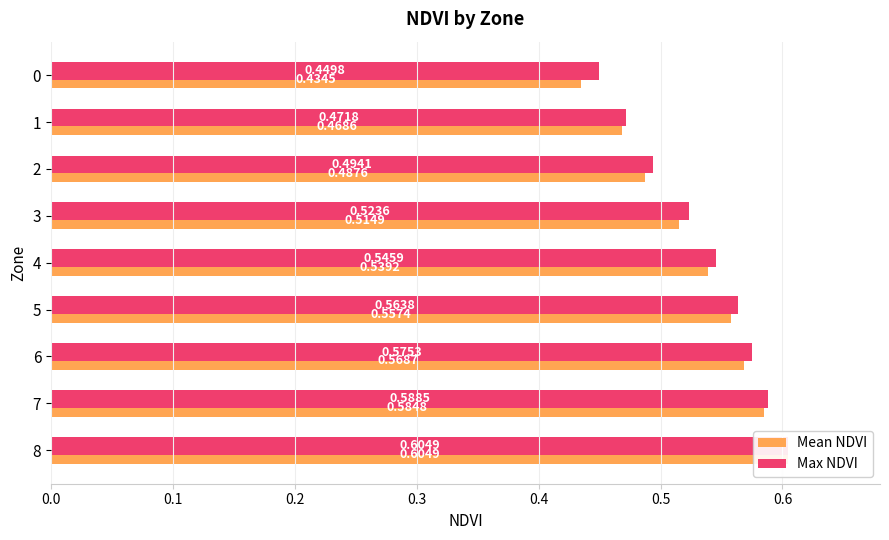

Which series has the largest total across all categories?

Max NDVI